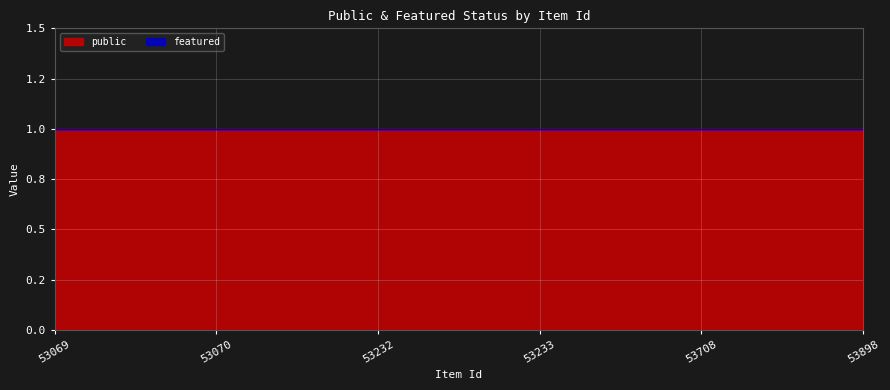

What is the highest value of the public series?

1